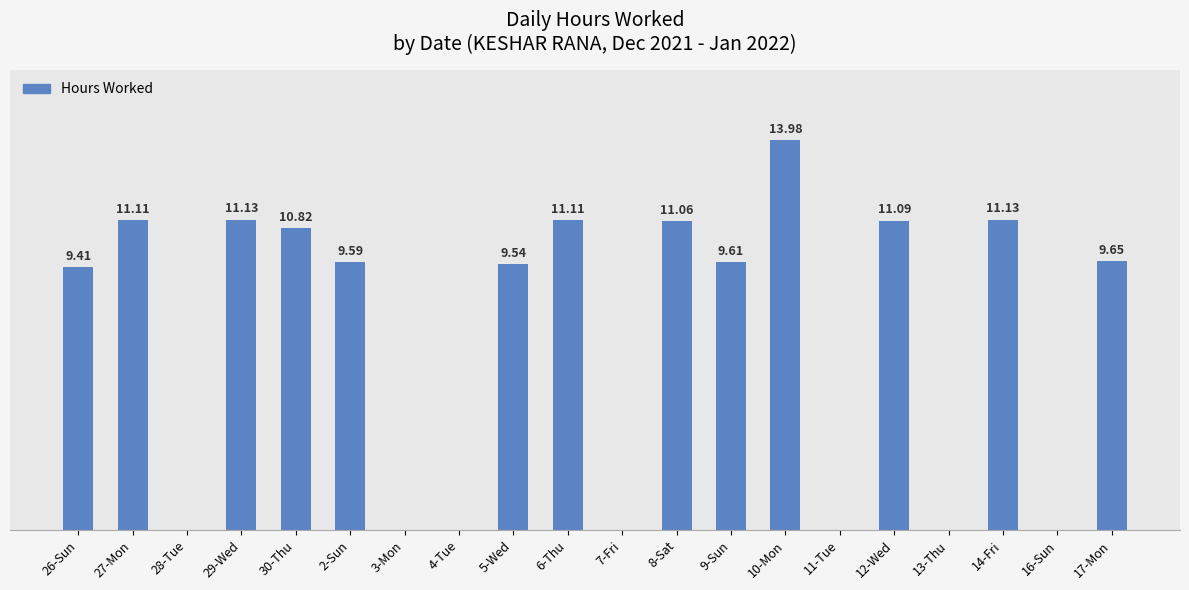

Which has a higher value, 2-Sun or 17-Mon?

17-Mon